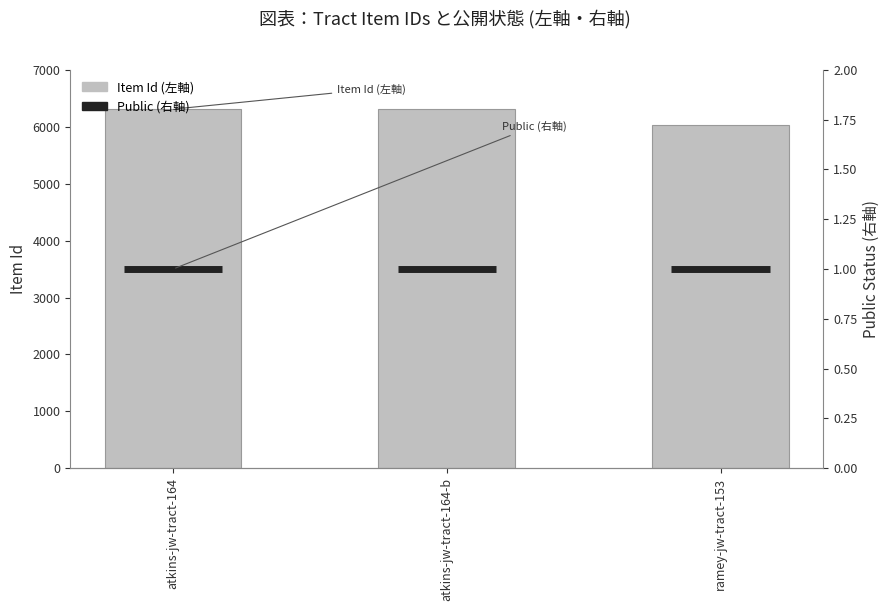

How many data points are less than 6310?

1